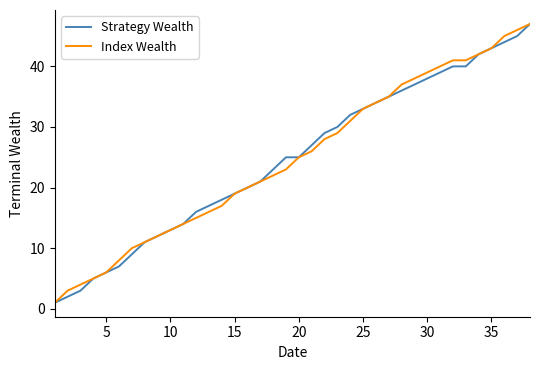

What is the highest value of the Index Wealth series?

47